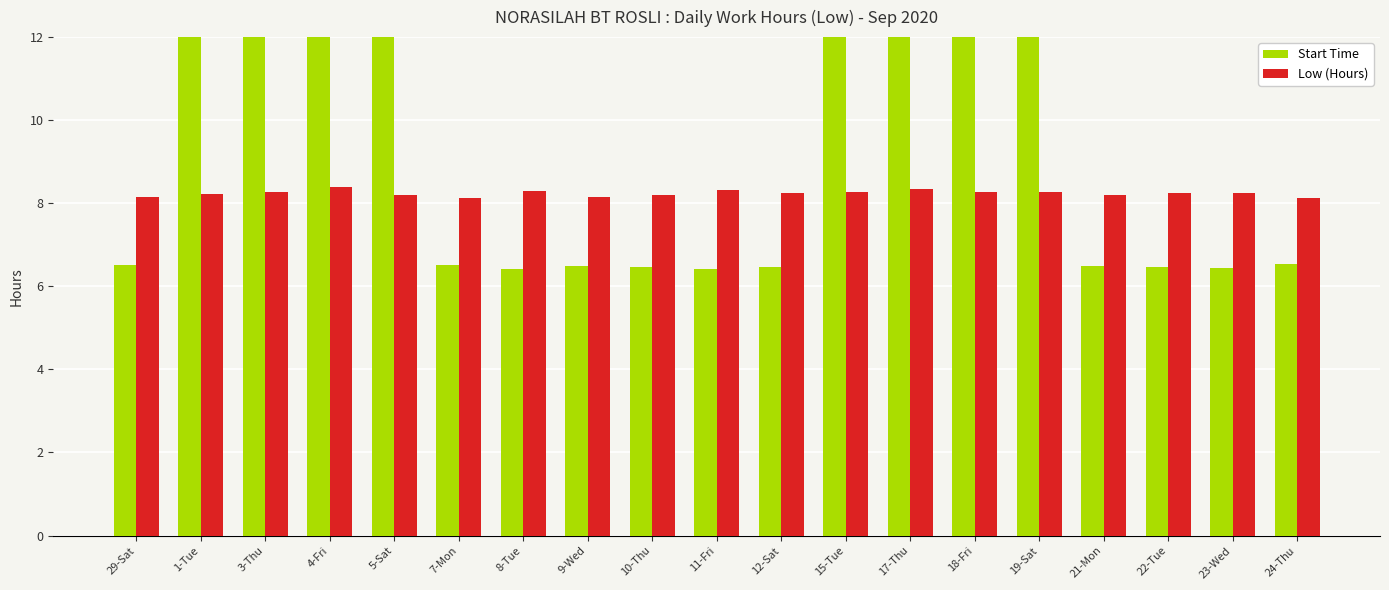

Reading left to right, transcribe all the data shown in this chart.

Start Time: 6.5	14.5	14.4	14.4	14.5	6.5	6.4	6.5	6.5	6.4	6.5	14.4	14.4	14.4	14.4	6.5	6.5	6.5	6.5
Low (Hours): 8.1	8.2	8.3	8.4	8.2	8.1	8.3	8.2	8.2	8.3	8.2	8.3	8.3	8.3	8.3	8.2	8.2	8.2	8.1